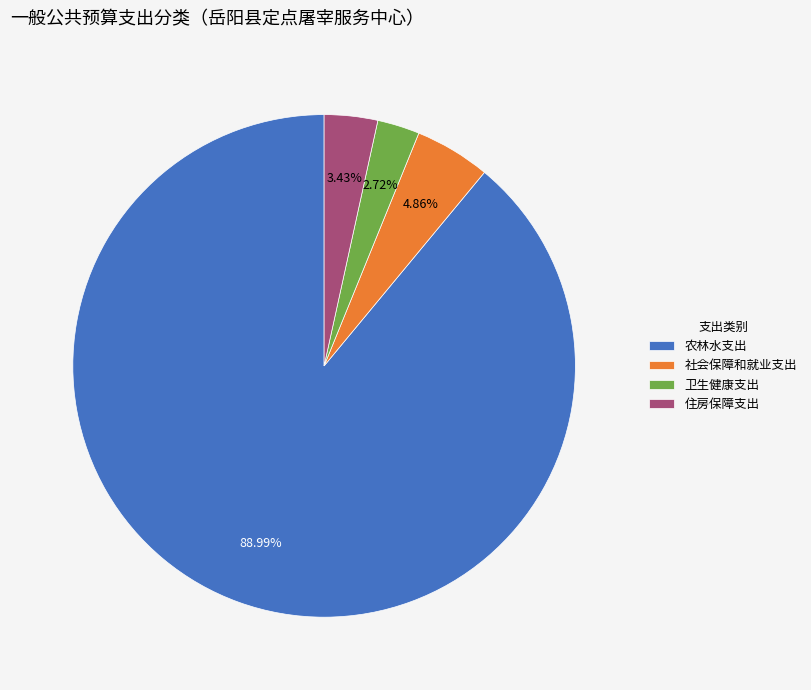

How many segments does this pie chart have?

4